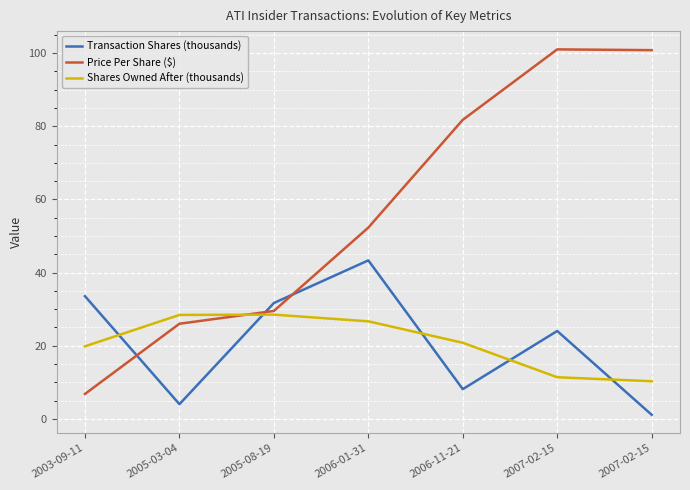

What are all the series names shown in the legend?

Transaction Shares (thousands), Price Per Share ($), Shares Owned After (thousands)